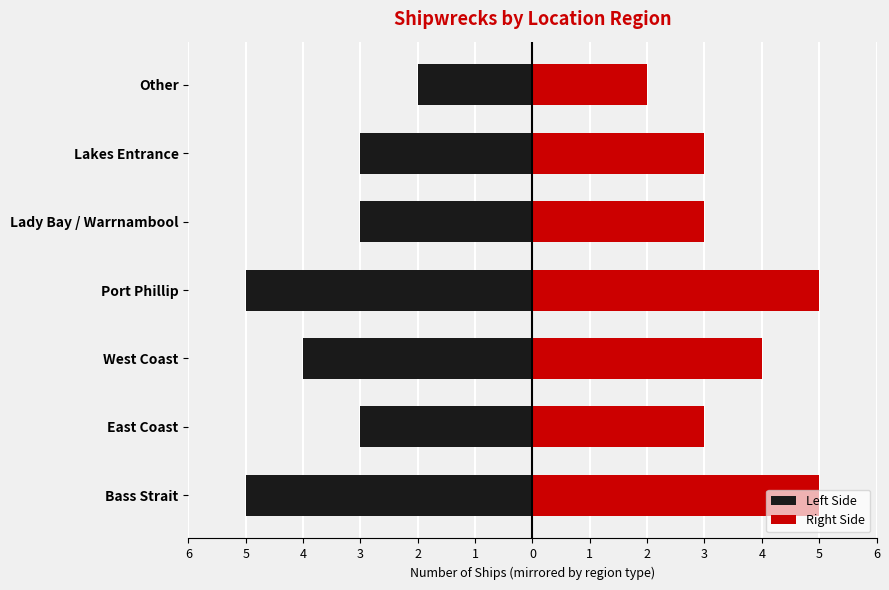

What is the difference between the second highest and second lowest values in the Left Side series?

2